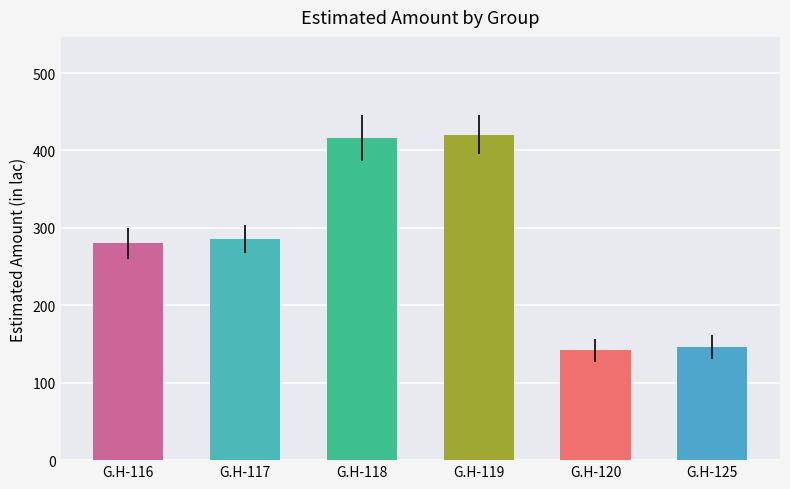

What is the difference between the second highest and minimum values?

274.1